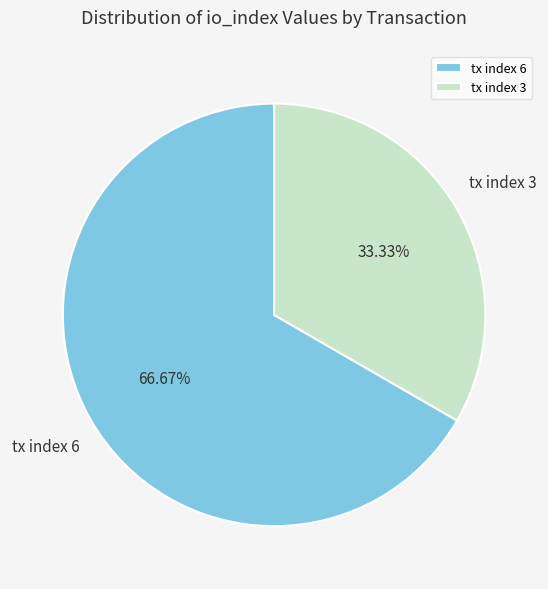

Which has a higher value, tx index 6 or tx index 3?

tx index 6